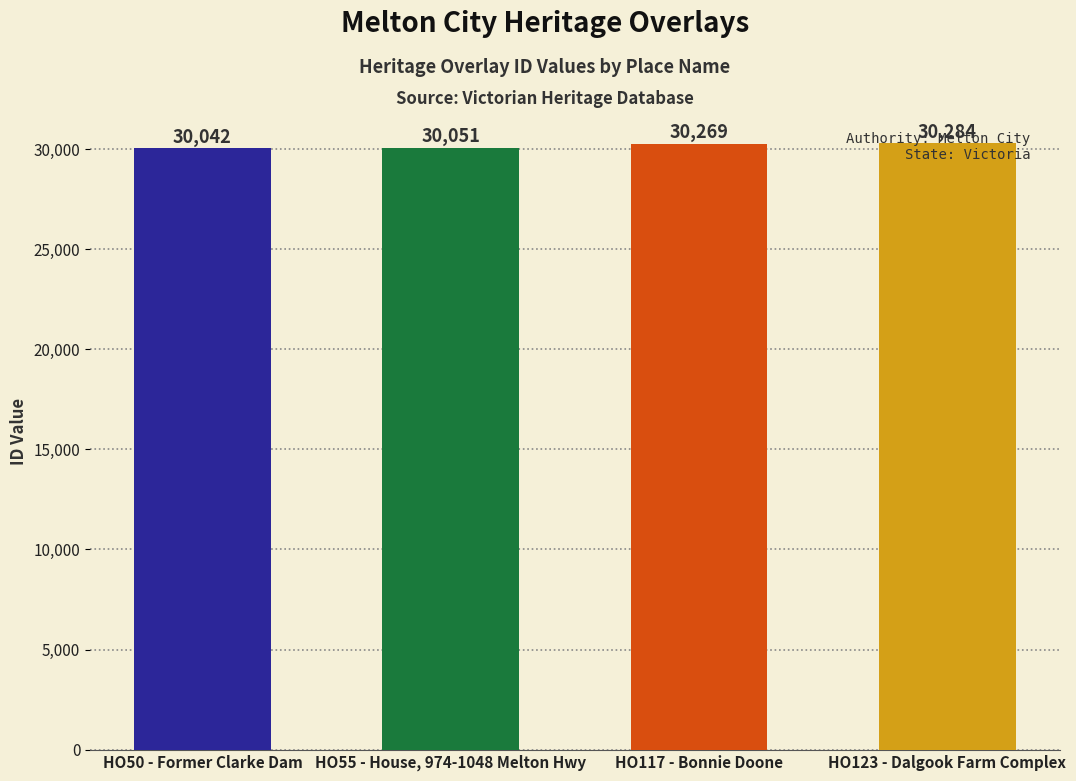

Rank the categories by value from highest to lowest.

HO123 - Dalgook Farm Complex, HO117 - Bonnie Doone, HO55 - House, 974-1048 Melton Hwy, HO50 - Former Clarke Dam